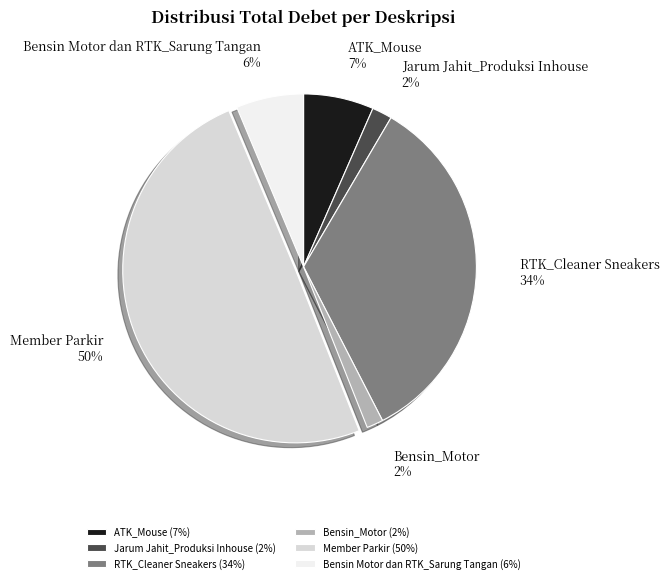

To the nearest percent, what is the difference between the largest and smallest slice percentages?

48%